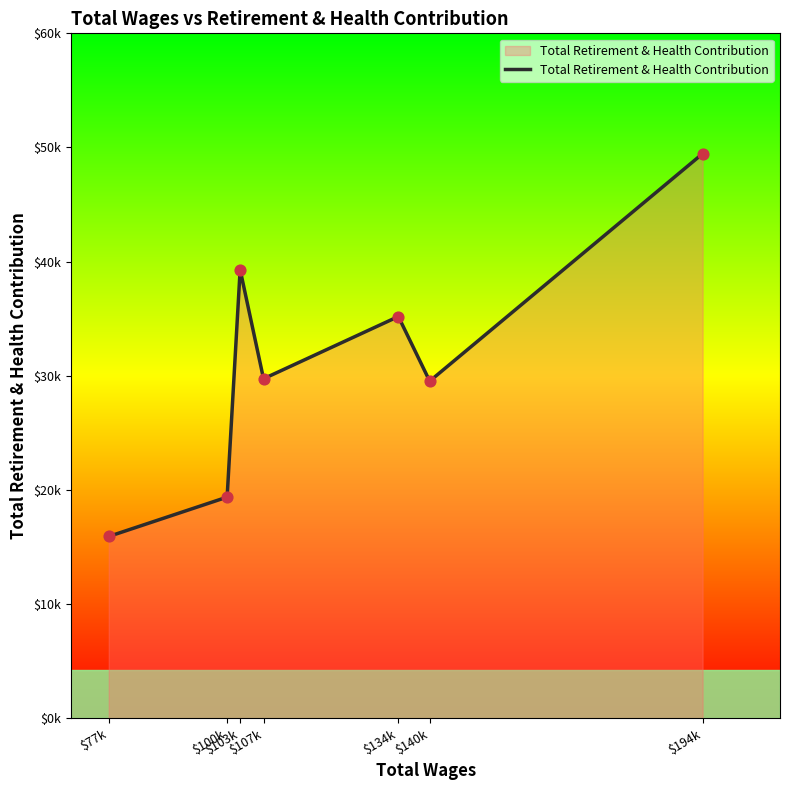

What is the change in value from $103k to $194k?

+10169